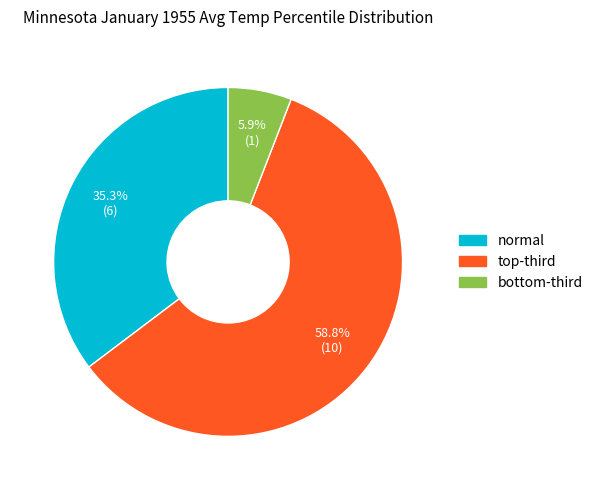

Which slice is the largest?

top-third